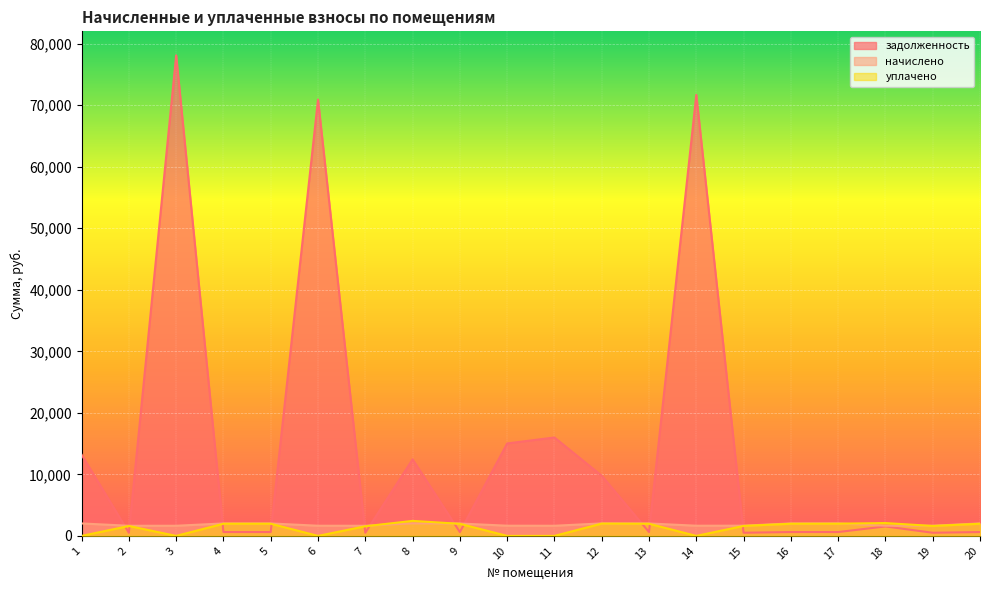

What is the sum of the уплачено values at 1 and 8?

2439.1